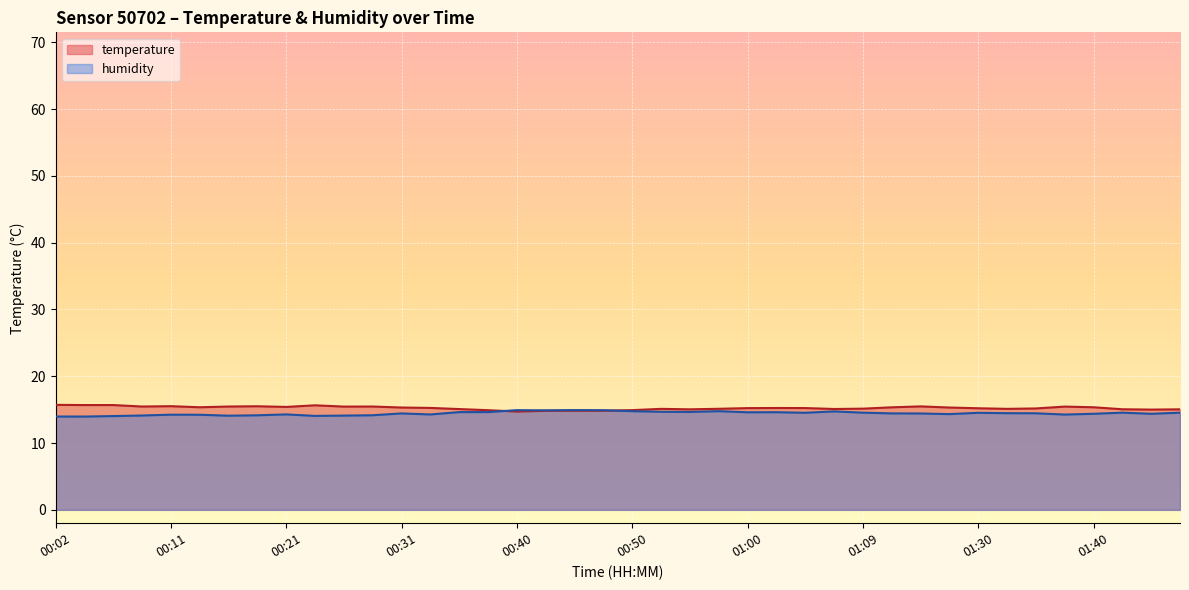

The humidity series shows 20.3 at 00:26. True or false?

False